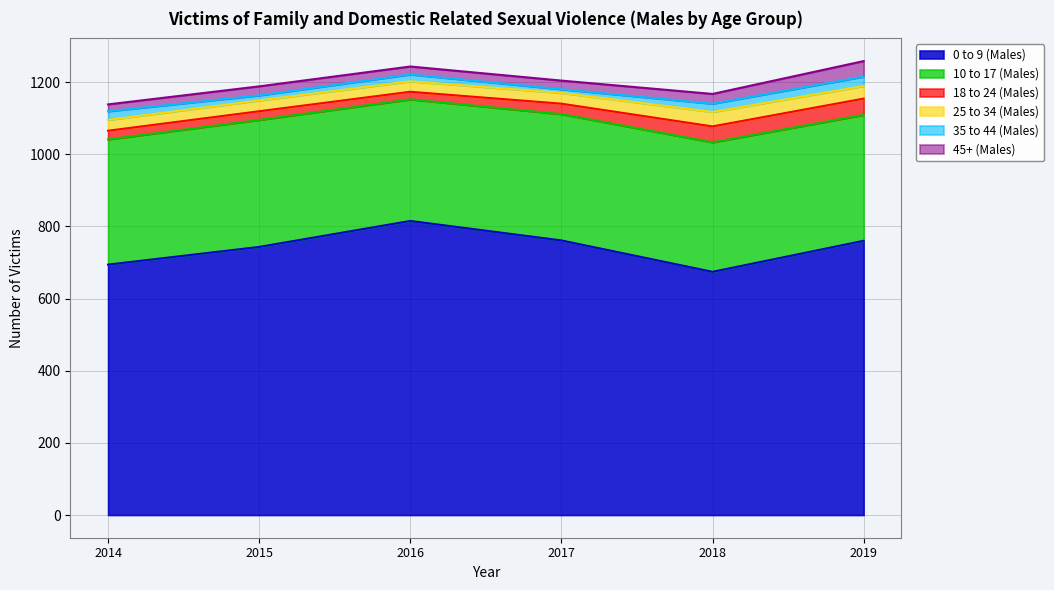

Is it true that 18 to 24 (Males) equals 29 at 2017?

True